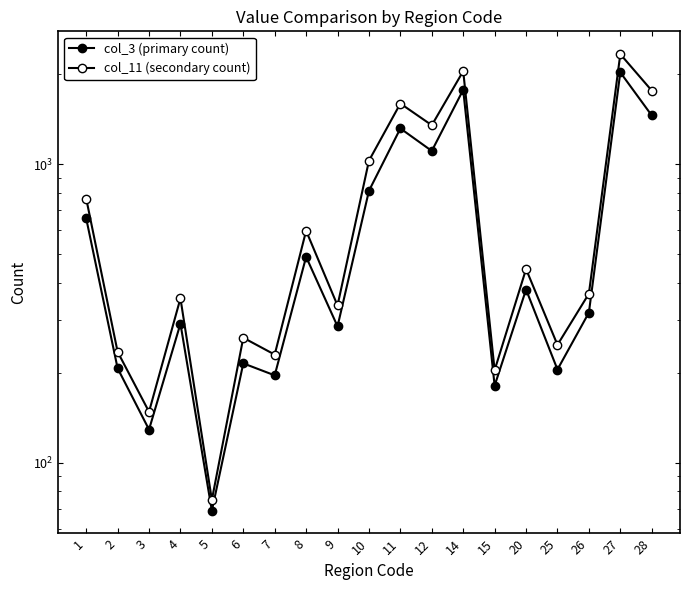

List the series in order of their peak value, highest first.

col_11 (secondary count), col_3 (primary count)